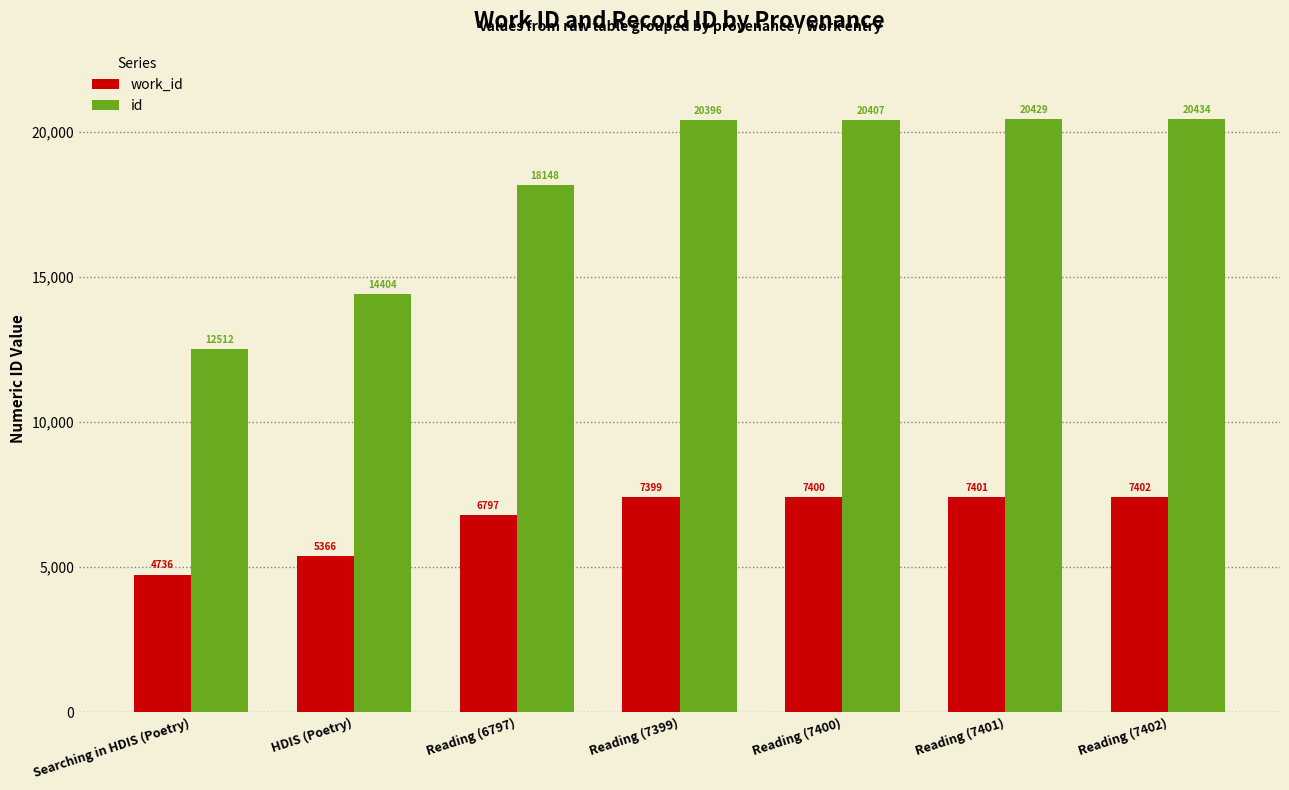

Is the value of work_id at Searching in HDIS (Poetry) greater than the value of id at Reading (7402)?

No